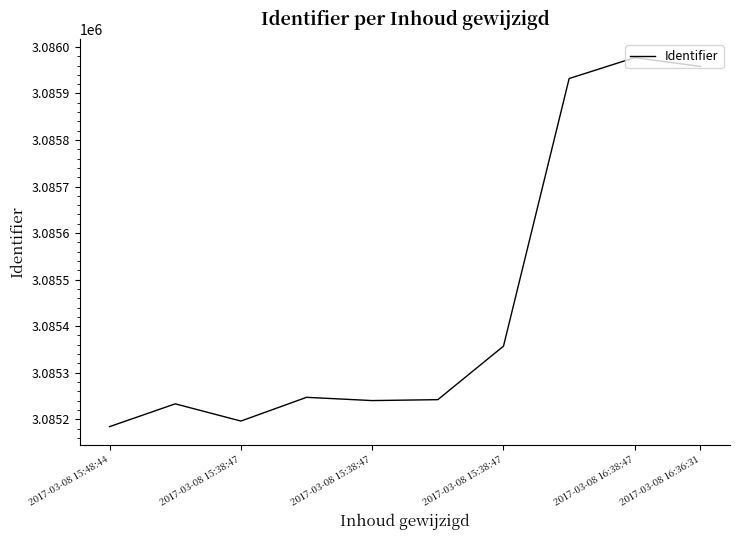

How many interior local peaks (higher than both neighbors) does the data have?

3